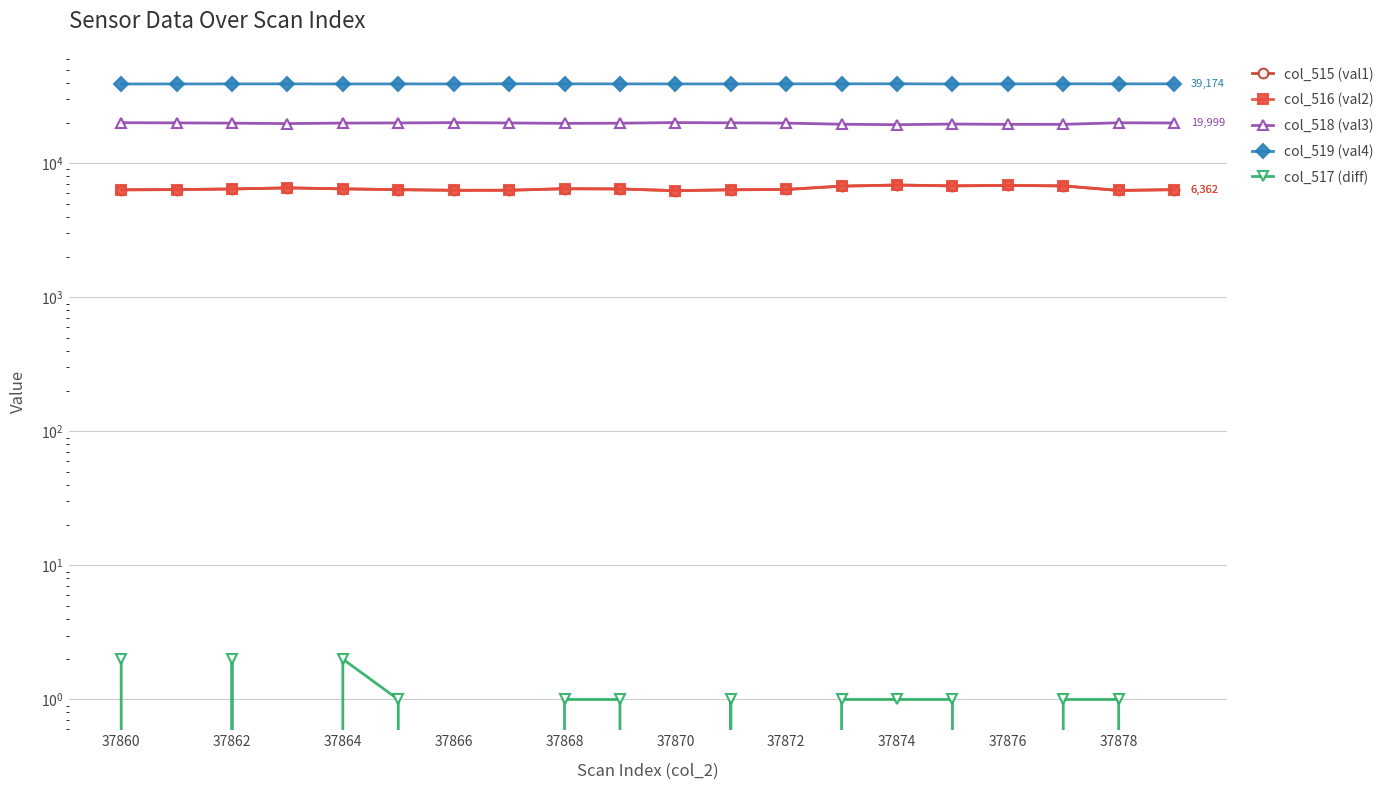

What is the difference between the maximum and minimum values in the col_516 (val2) series?

635